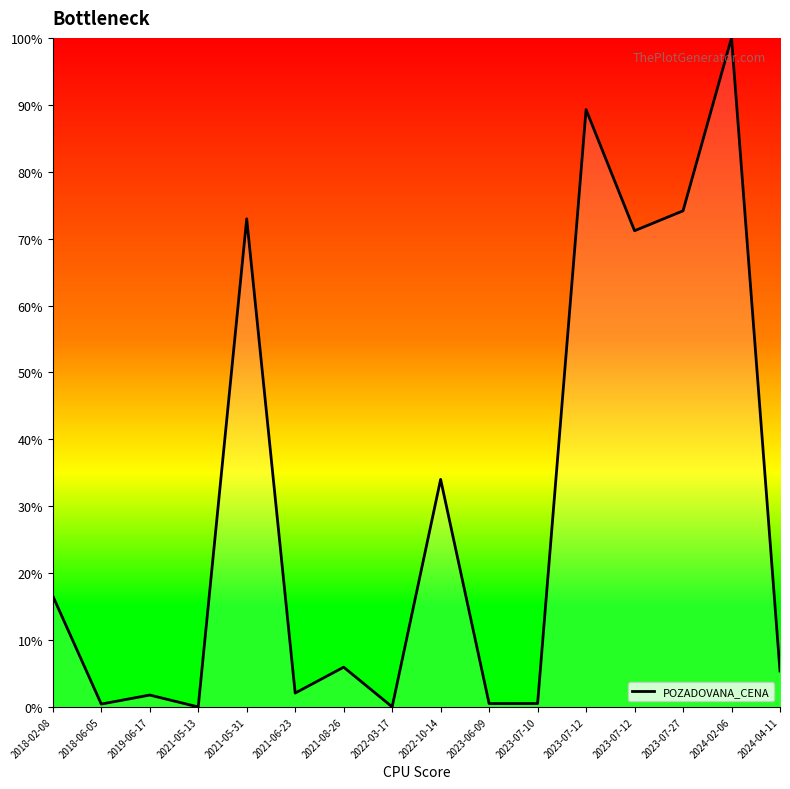

Which label corresponds to the smallest value in the chart?

2021-05-13